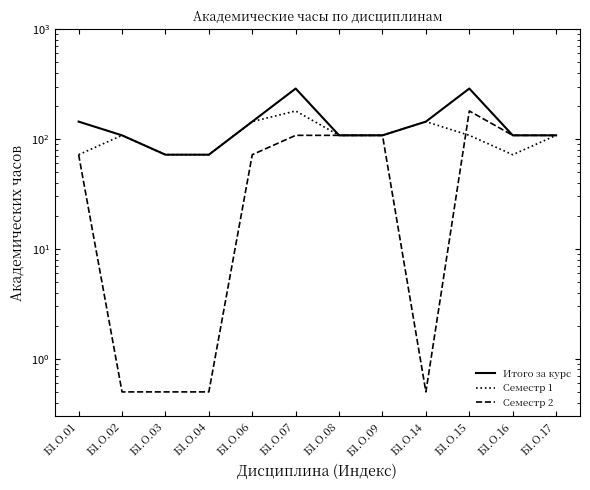

What is the total value across all series at Б1.О.06?

360.0